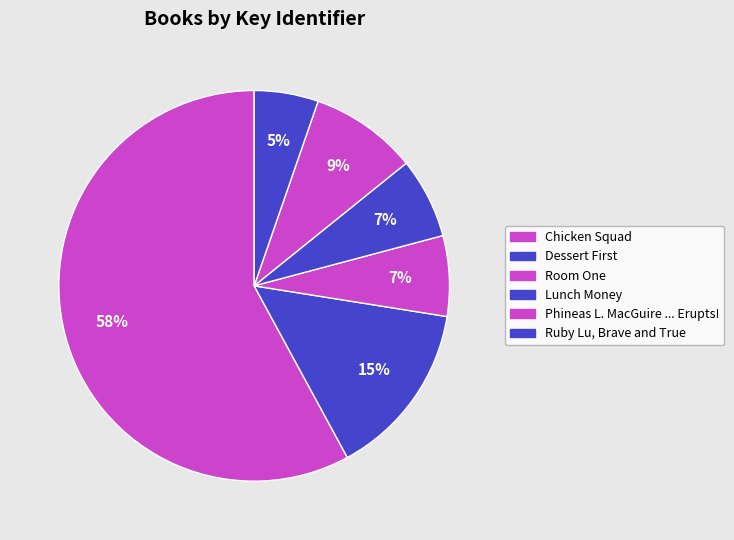

Which slice represents more than half of the pie?

Chicken Squad